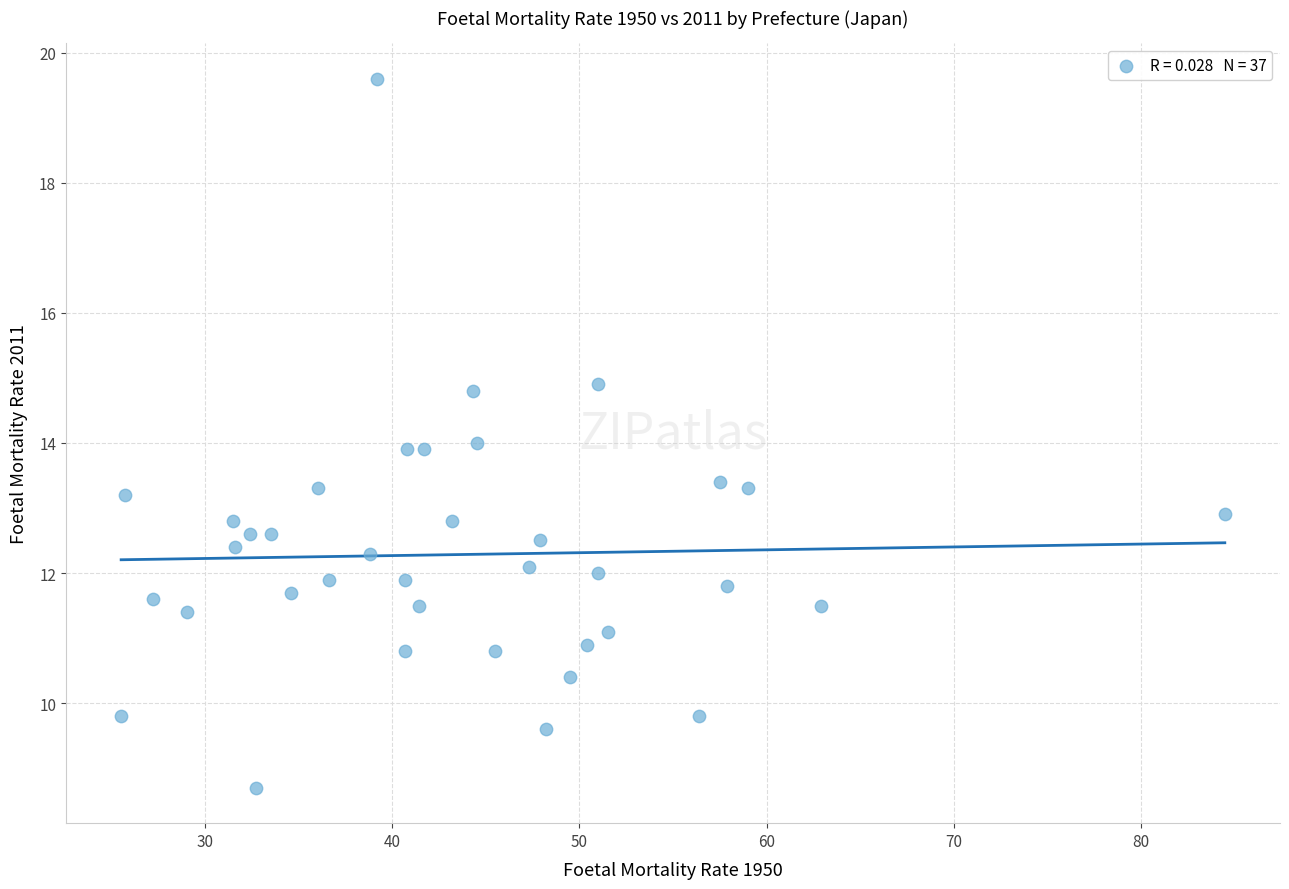

What is the range of Y values (max minus min)?

10.9